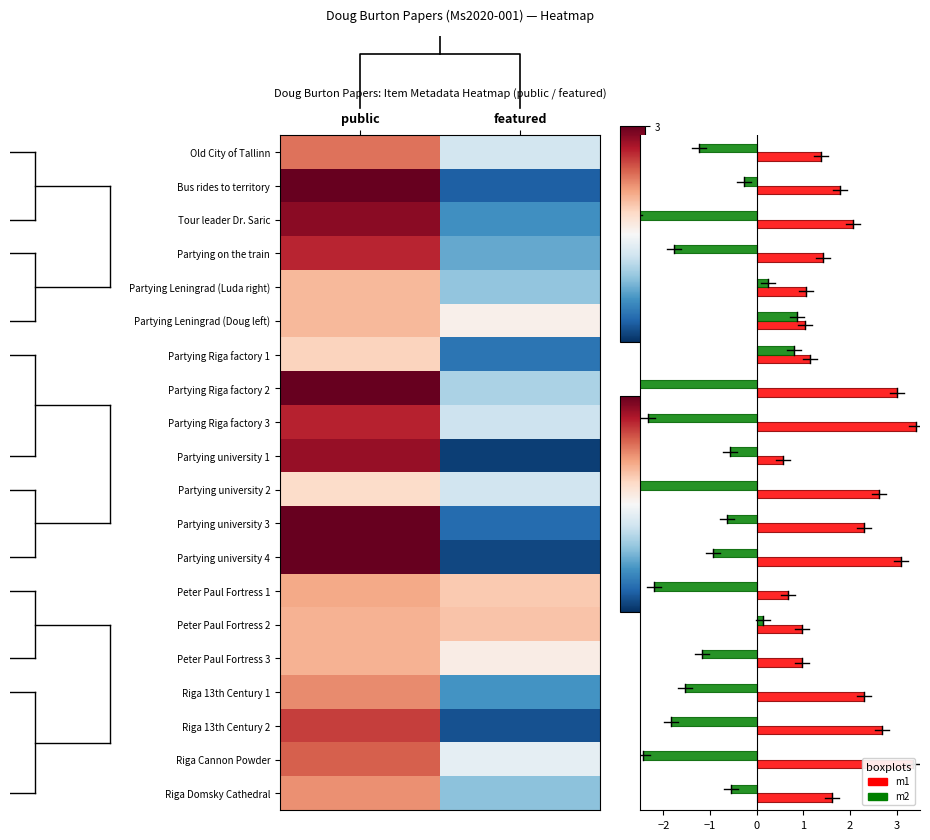

How many data points in Partying on the train are less than 2?

1